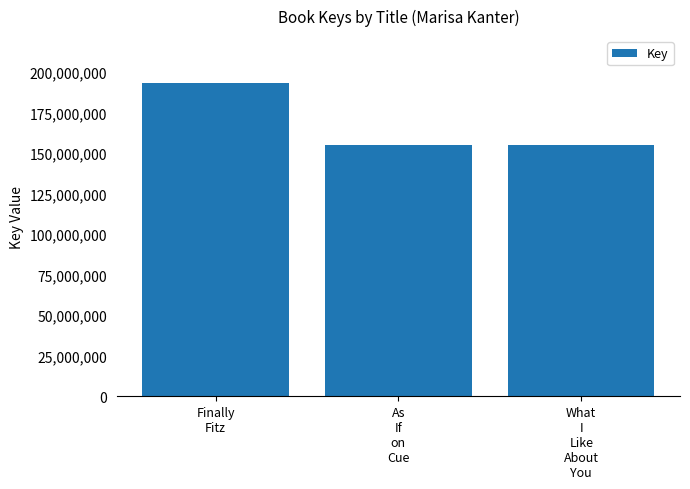

Are the bars horizontal?

No